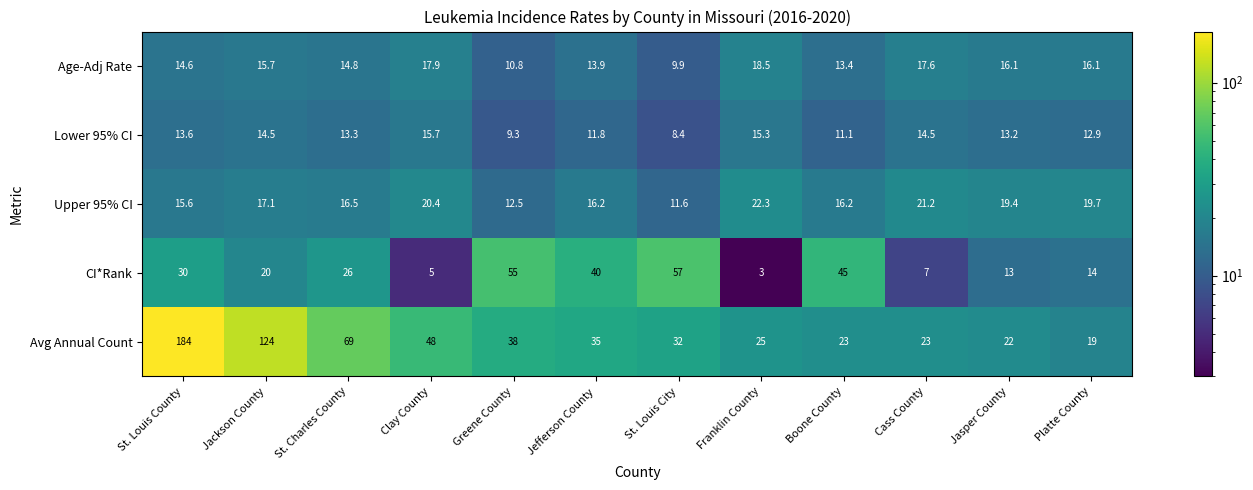

Which label corresponds to the largest value in the chart?

St. Louis County